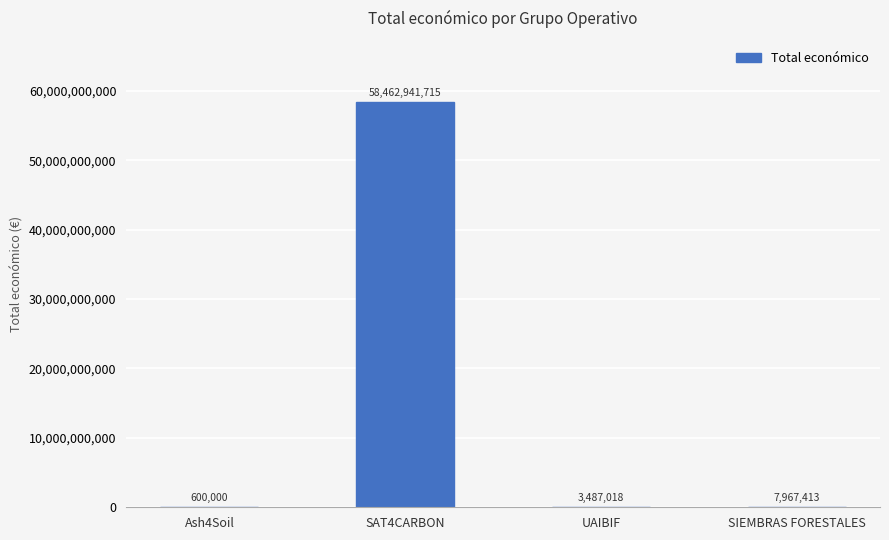

Which category has the highest value across all series?

SAT4CARBON